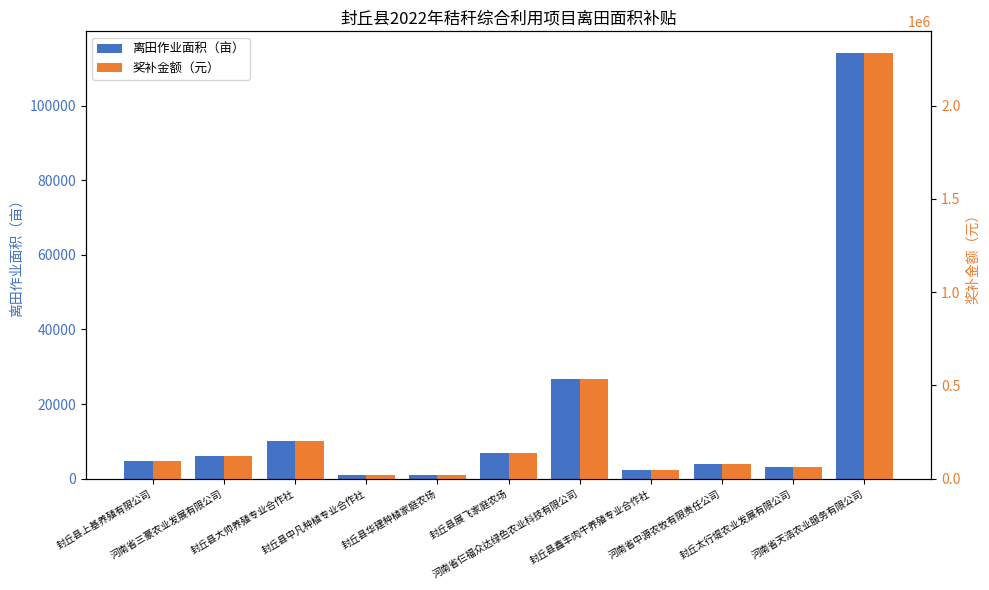

What is the difference between the maximum and minimum values in the 奖补金额（元） series?

2266076.2